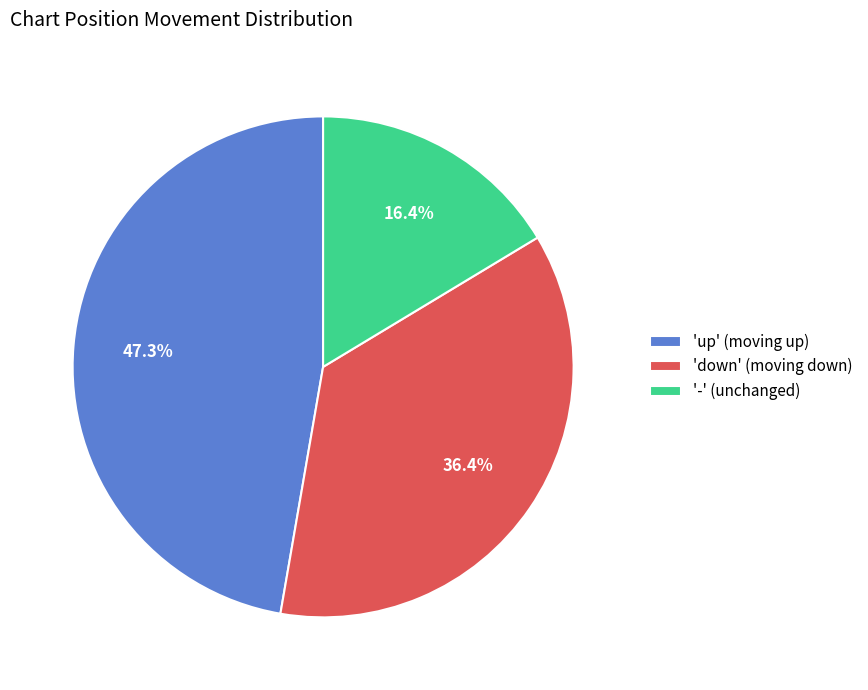

What is the total percentage of '-' (unchanged) and 'up' (moving up)?

63.6%